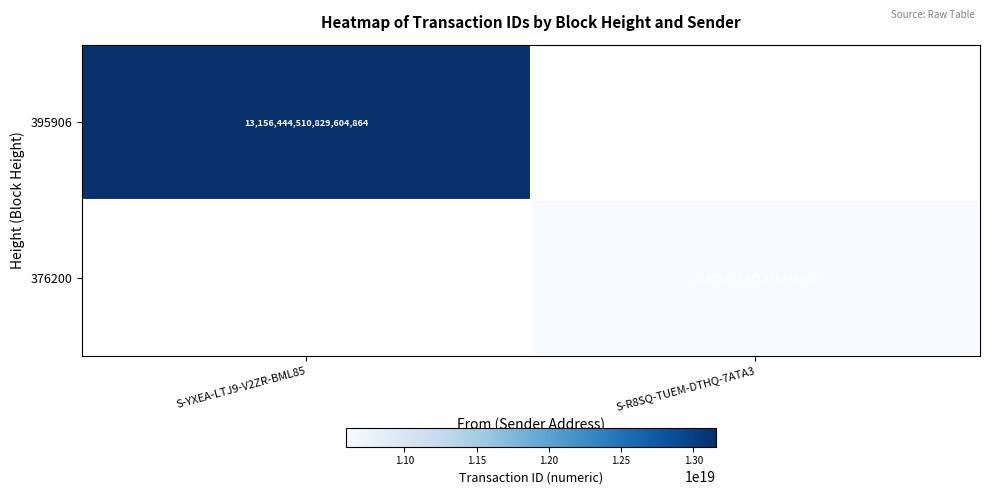

Count the number of data series in this chart.

2